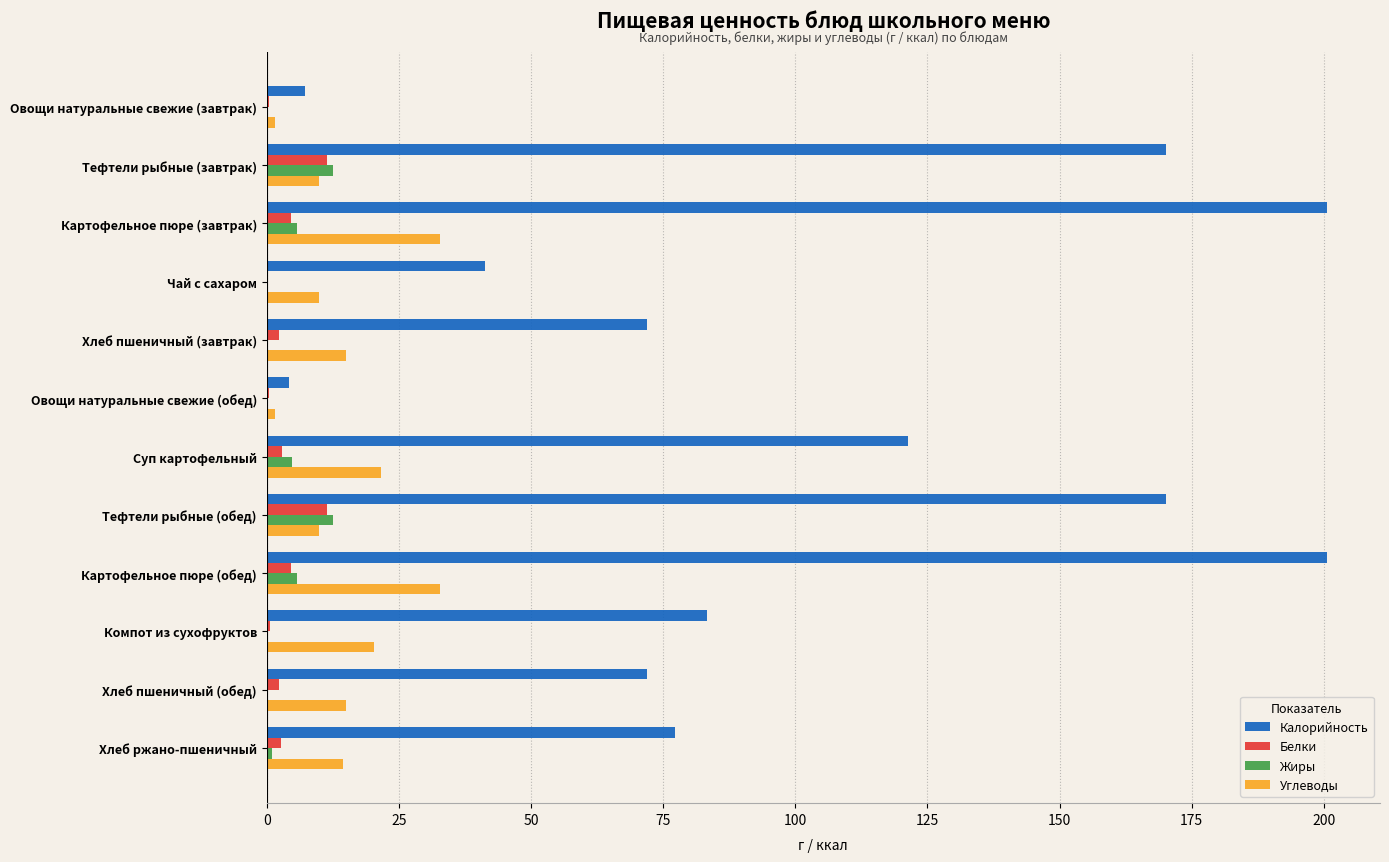

Which series has the largest total across all categories?

Калорийность